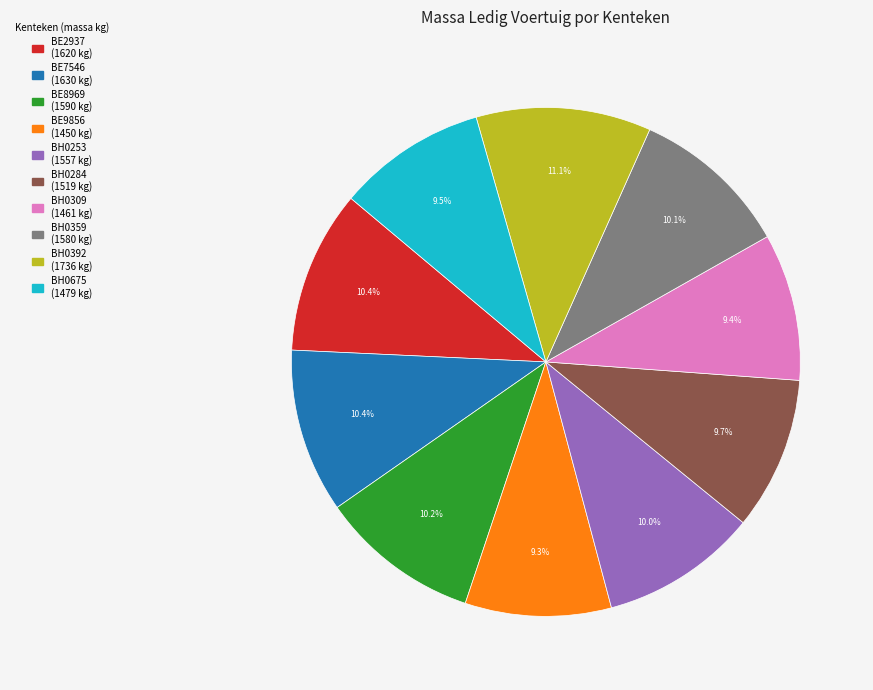

To the nearest percent, what portion does BH0253 represent?

10%